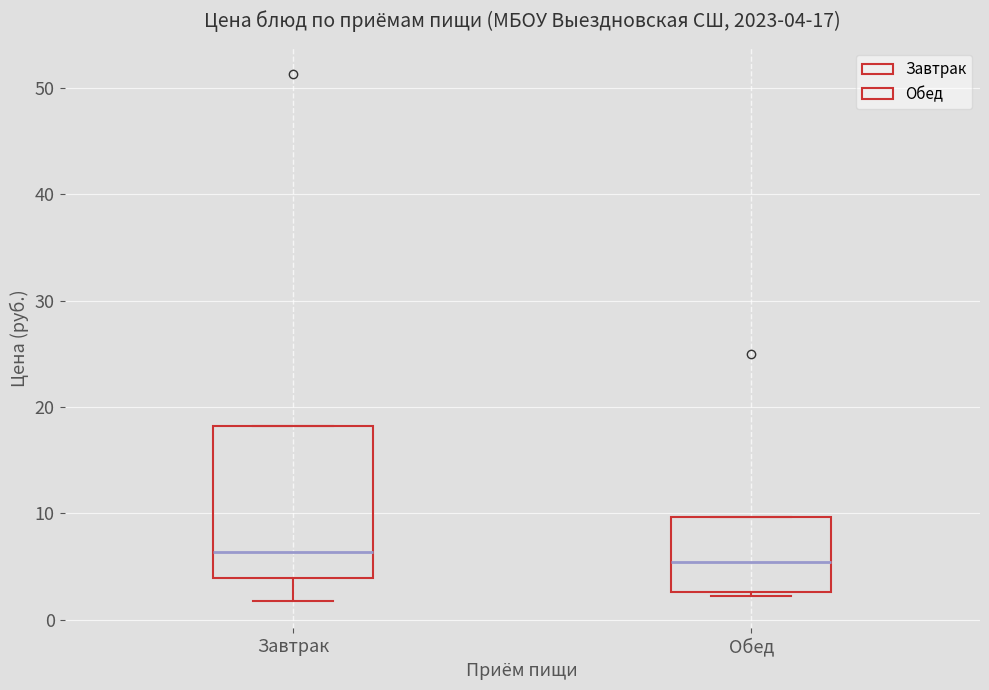

Which box is the tallest, from its lower edge to its upper edge?

Завтрак